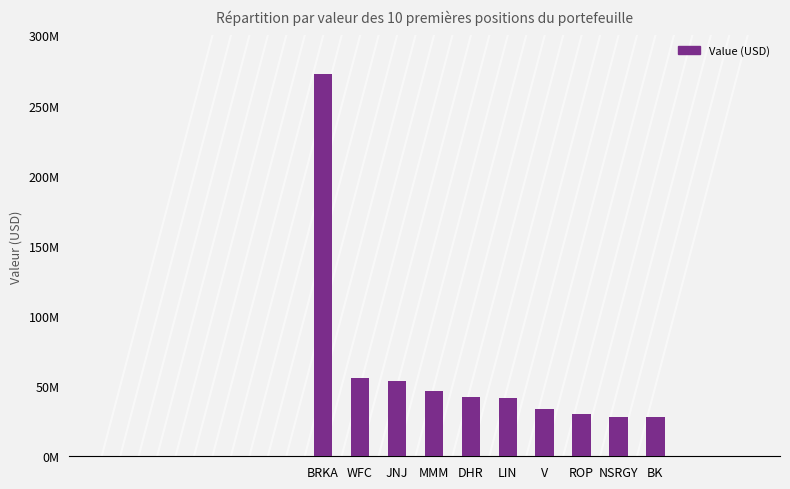

What position from the left is ROP?

8